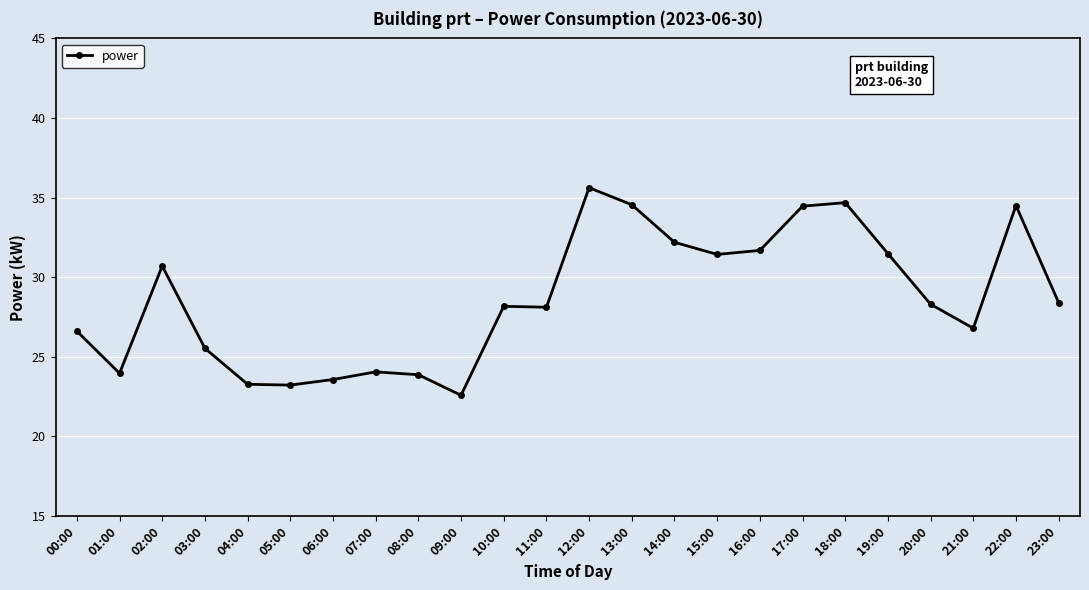

Count the number of data series in this chart.

1